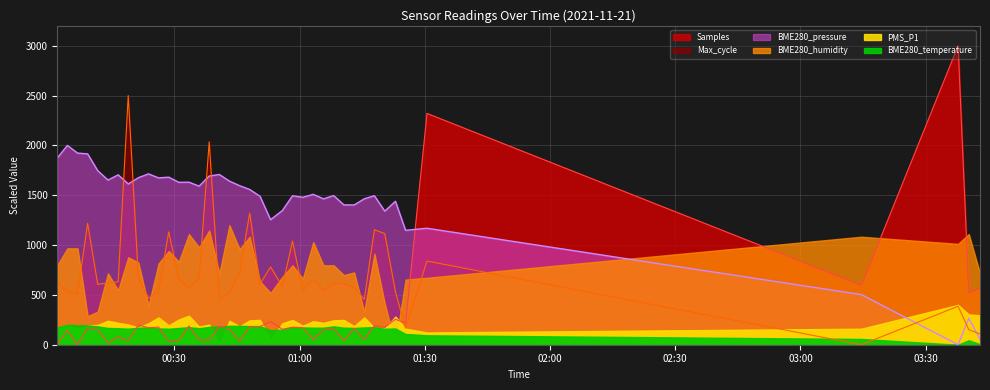

At which category is the sum across all series the highest?

2021/11/21 01:30:32